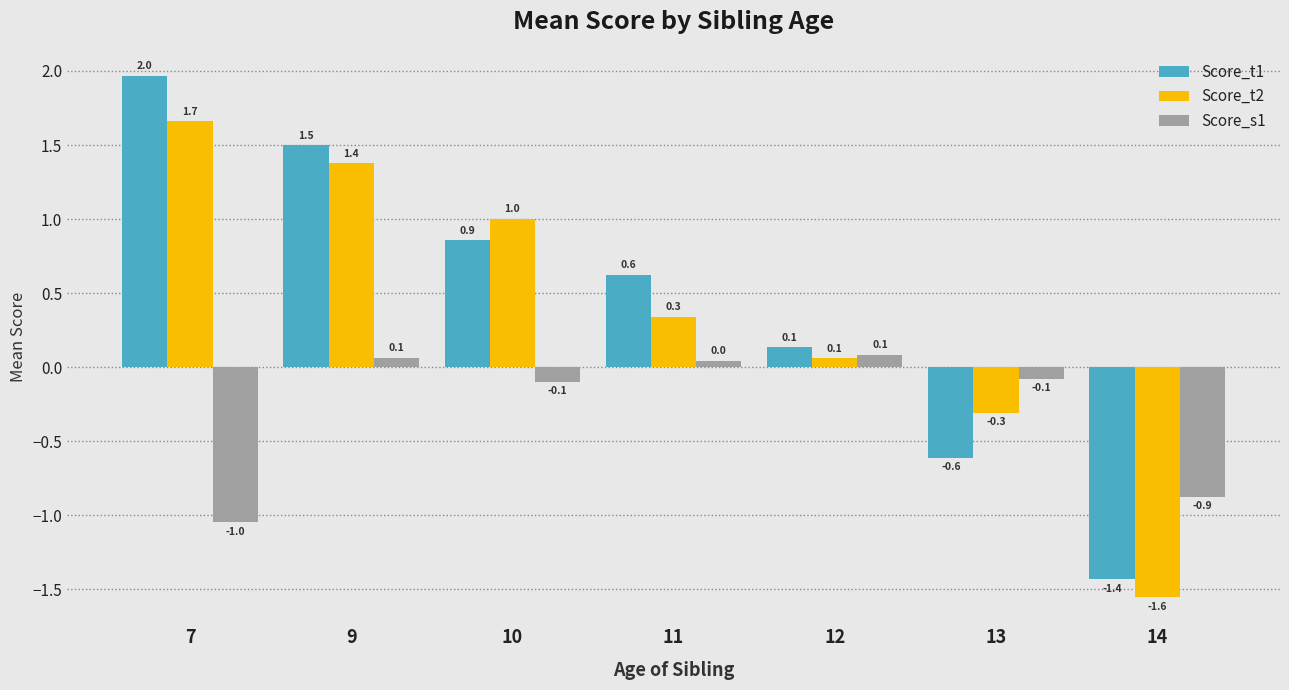

How many values in Score_s1 are below zero?

4